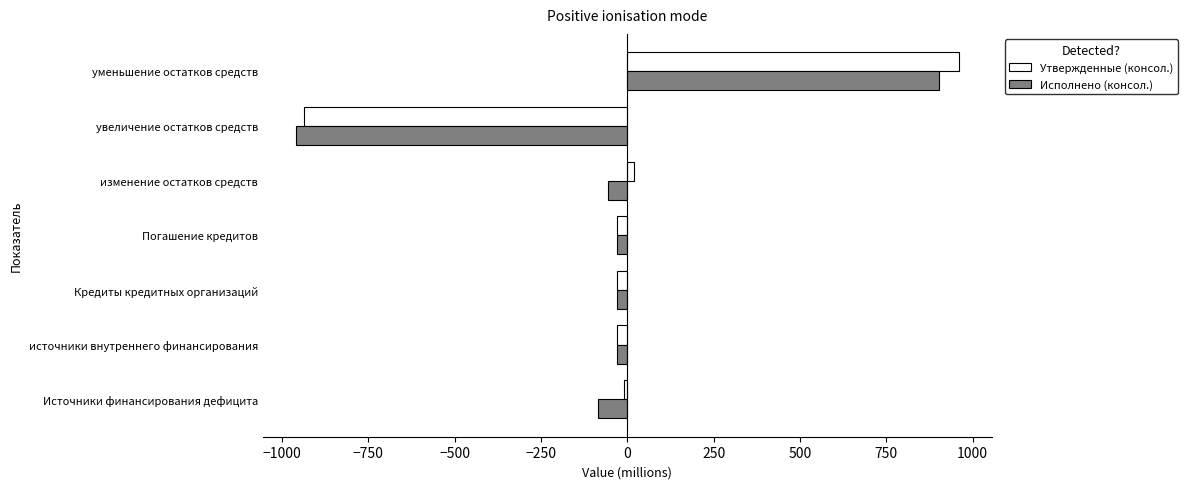

What are all the series names shown in the legend?

Утвержденные (консол.), Исполнено (консол.)